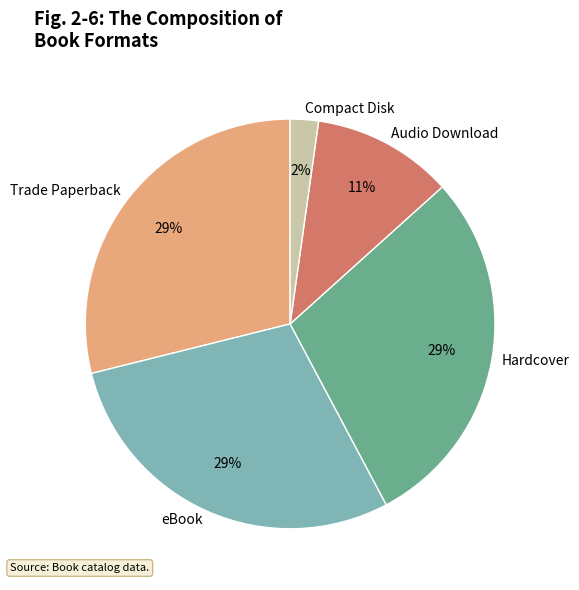

Between Trade Paperback and Audio Download, which is larger?

Trade Paperback